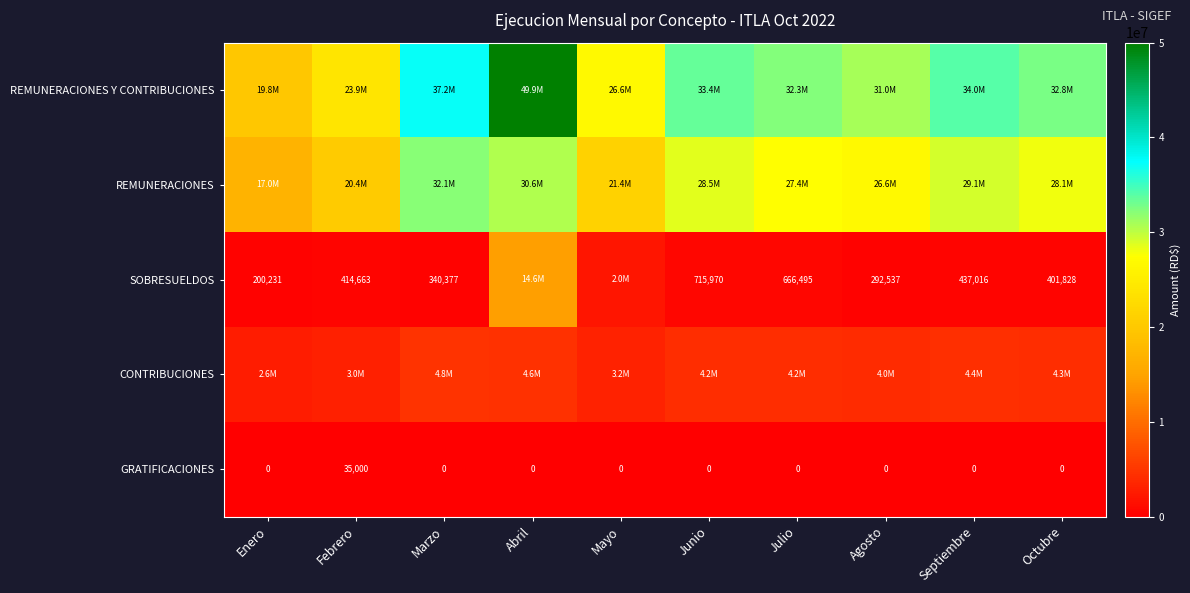

Is the value of SOBRESUELDOS at Junio greater than the value of GRATIFICACIONES at Marzo?

Yes